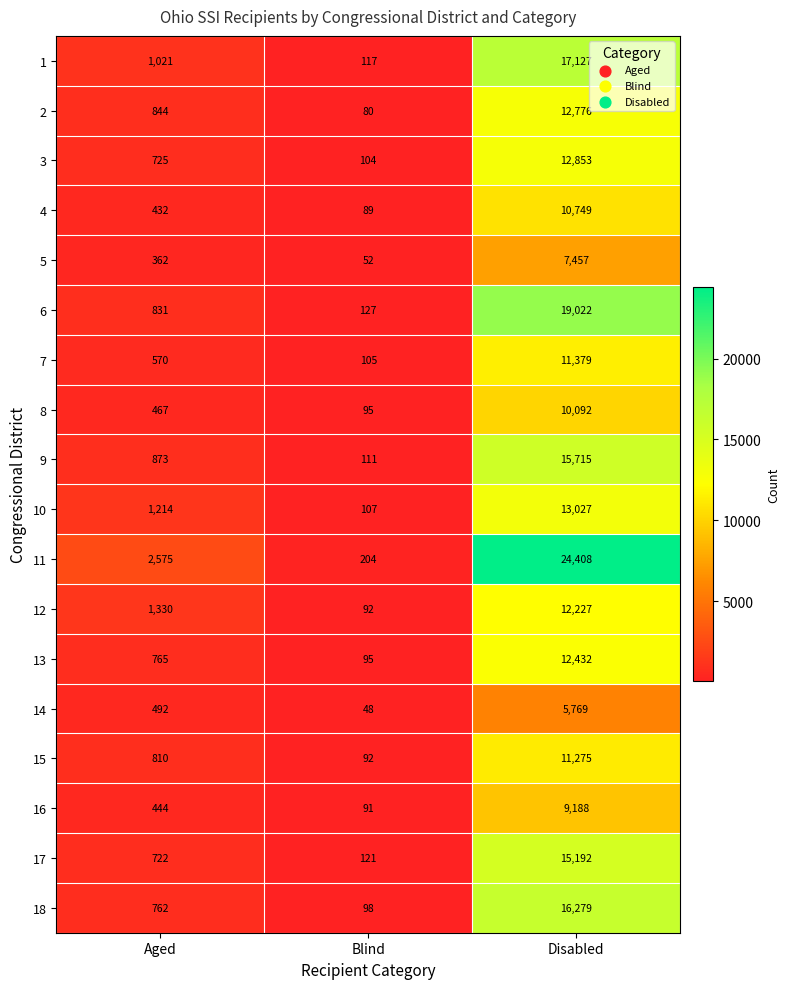

The value of 3 at Aged is 1017. True or false?

False